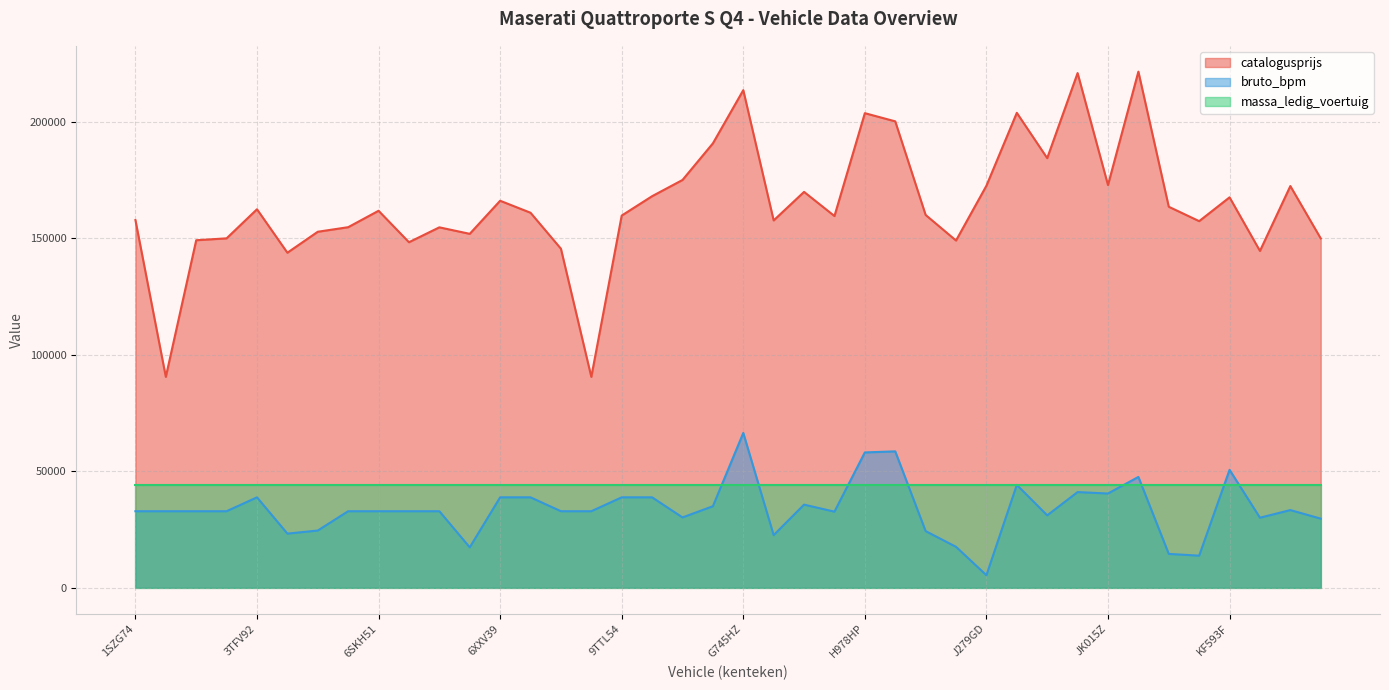

What is the label of the 17th point from the left?

9TTL54